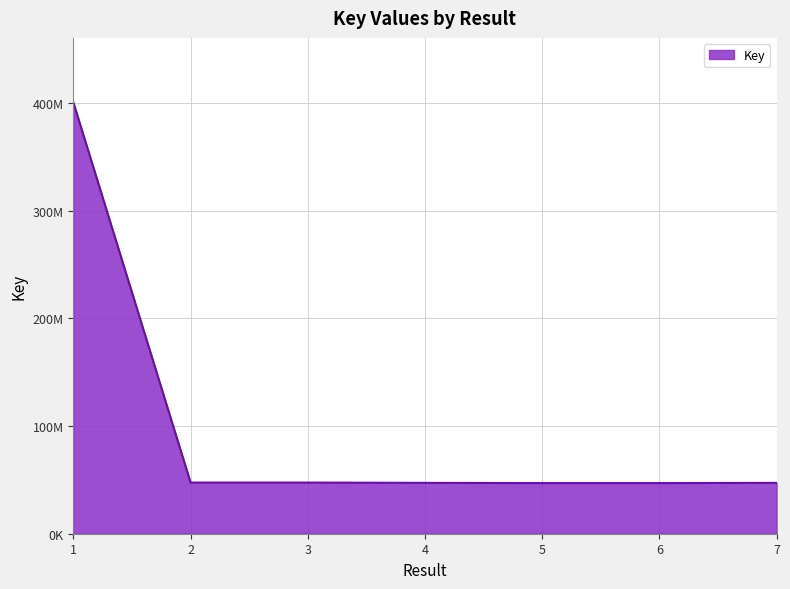

What is the ratio of the value at 5 to the value at 6?

1.0